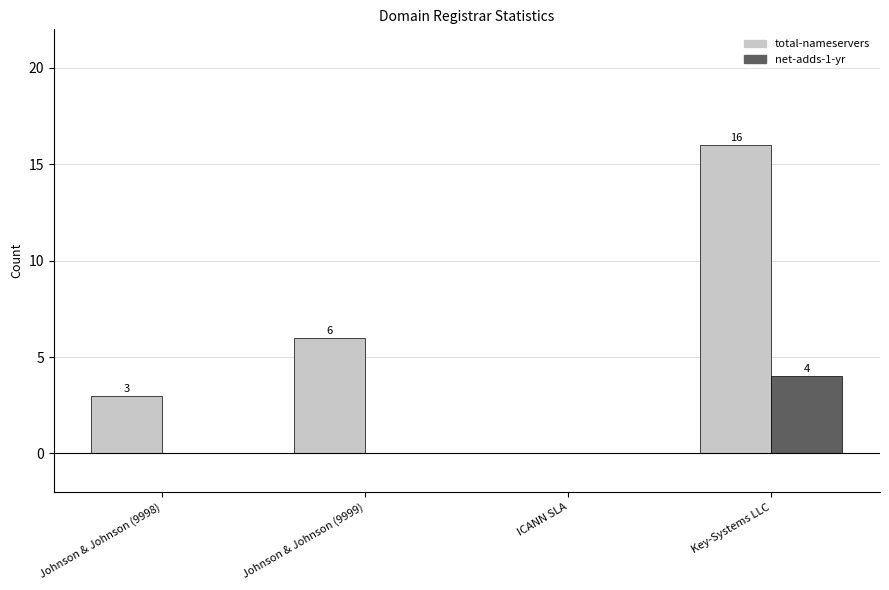

Which series has the largest total across all categories?

total-nameservers